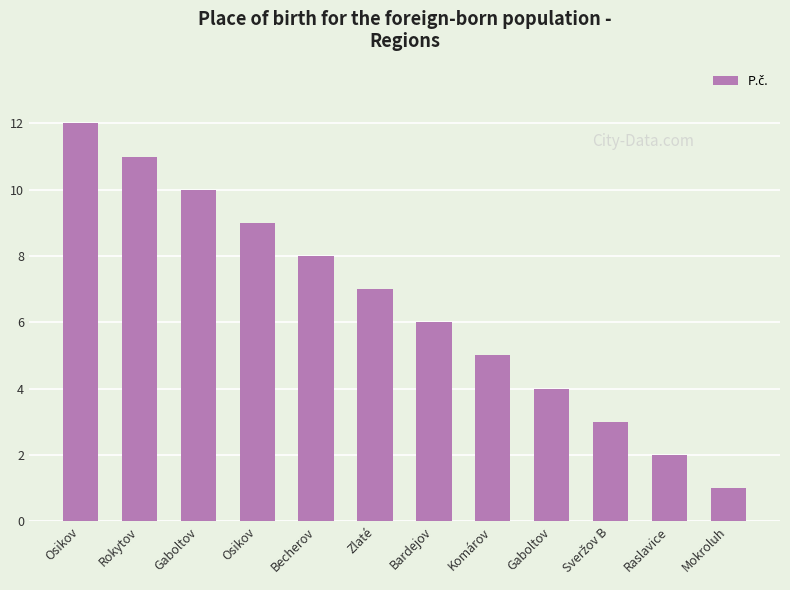

Approximately how many times larger is the value at Osikov compared to Gaboltov?

0.9